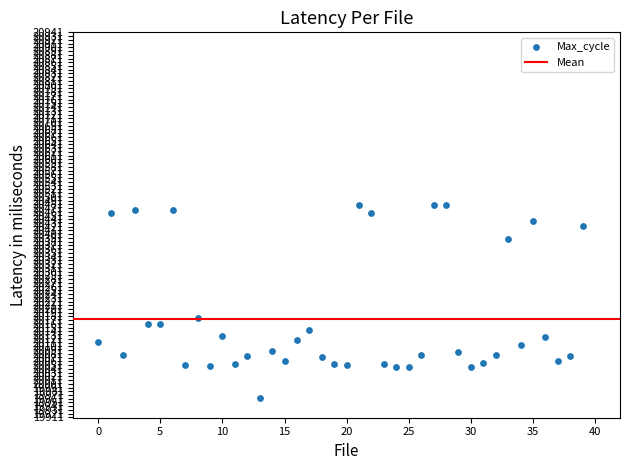

What is the range of Y values (max minus min)?

518